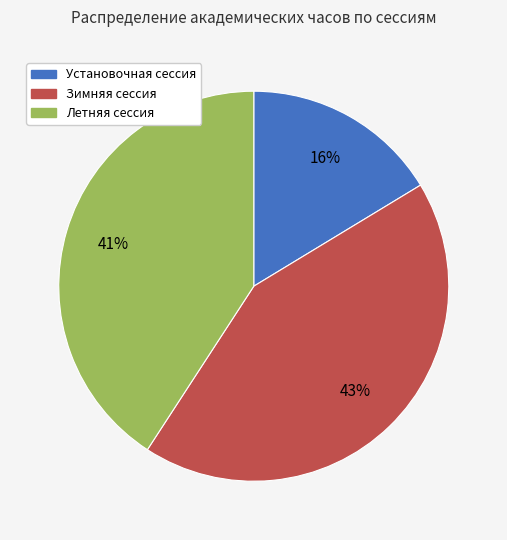

True or false: Установочная сессия accounts for 8% of the total.

False